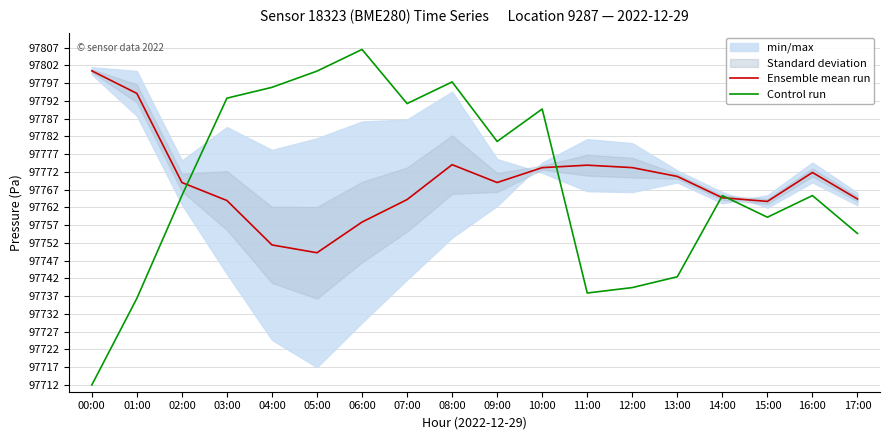

At which category is the sum across all series the highest?

08:00